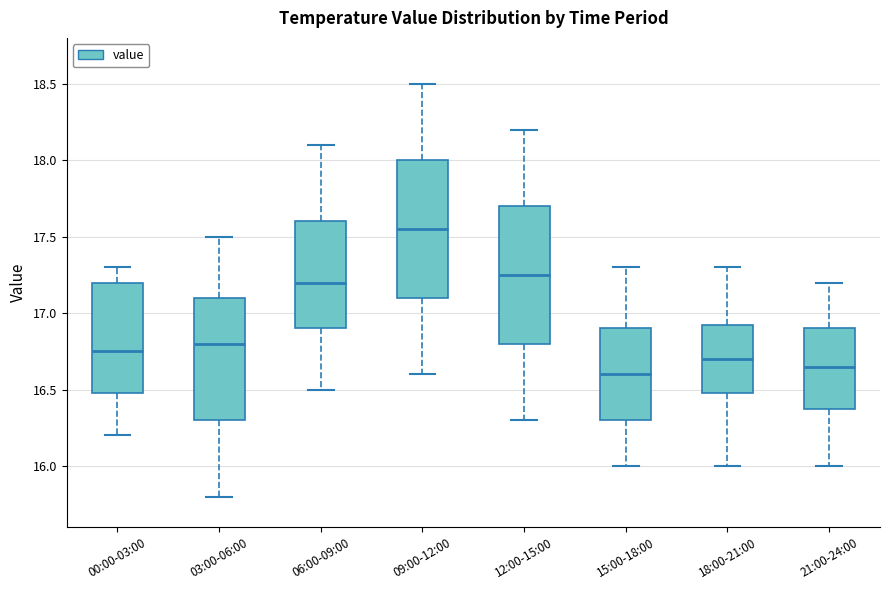

Which box has the highest median line?

09:00-12:00